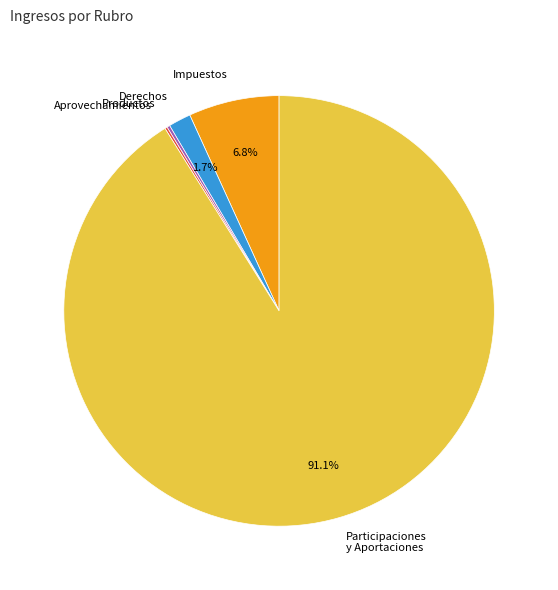

What percentage is the Derechos slice, to the nearest percent?

2%